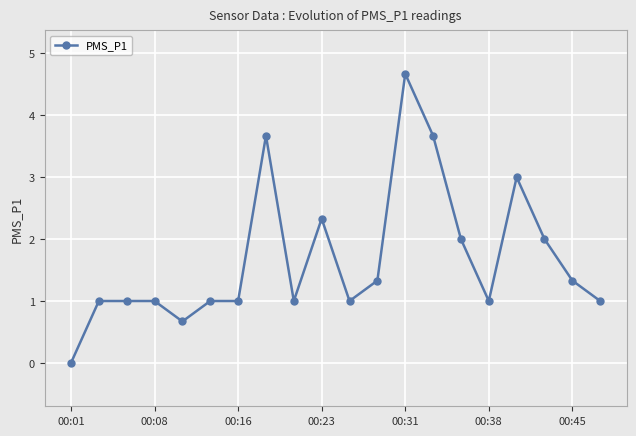

What is the difference between the second highest and second lowest values?

3.0